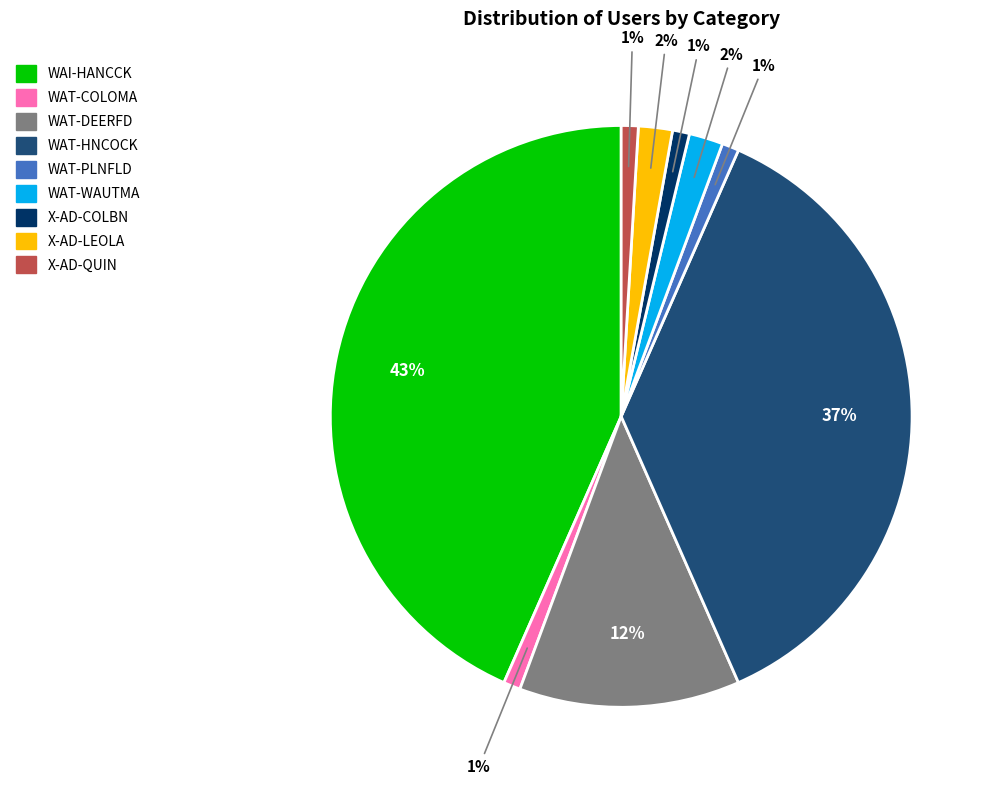

The WAT-PLNFLD slice represents 1% of the pie. True or false?

True